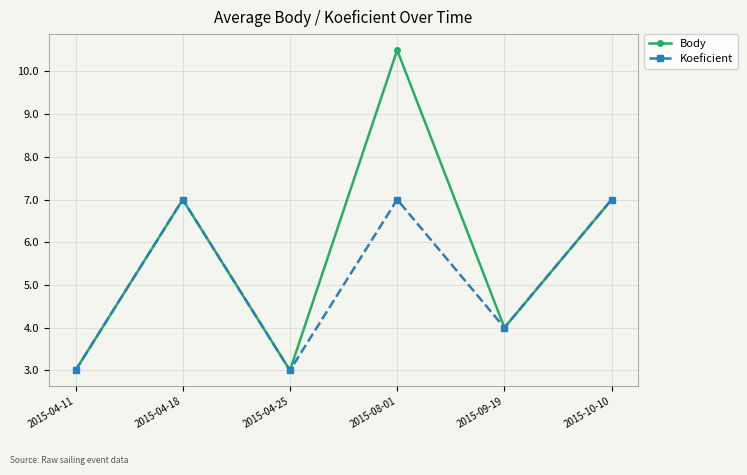

Which label corresponds to the largest value in the chart?

2015-08-01